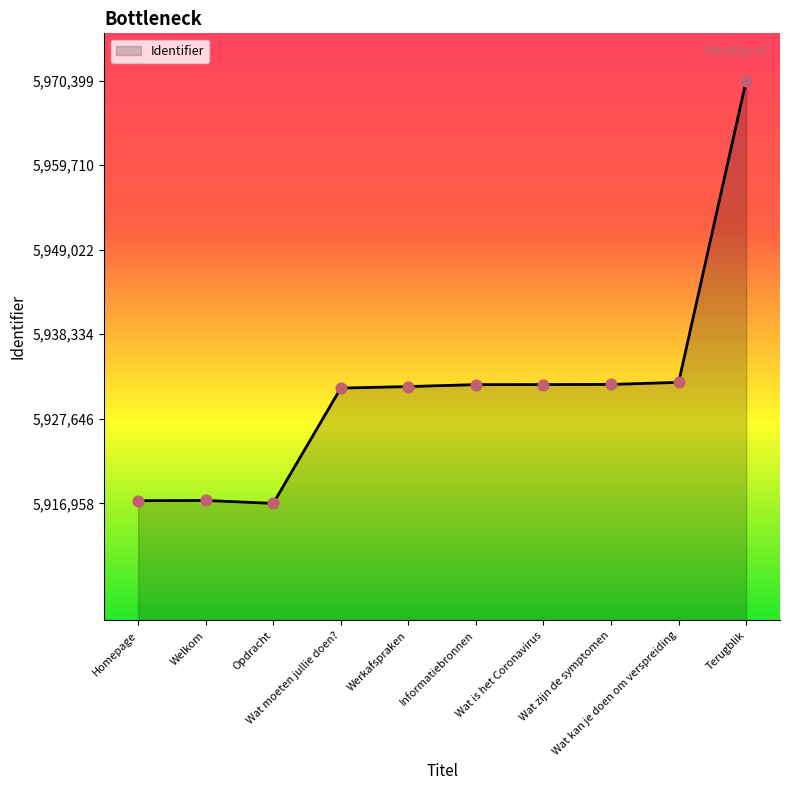

What is the ratio of the value at Wat zijn de symptomen to the value at Informatiebronnen?

1.0